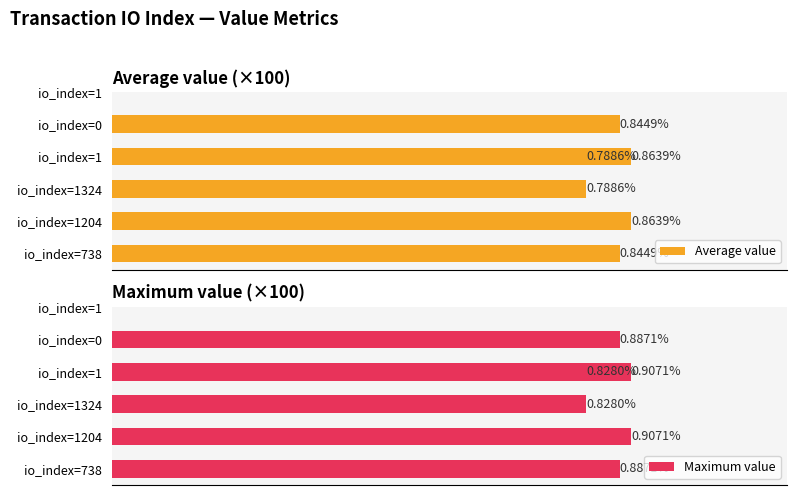

What are all the series names shown in the legend?

Average value, Maximum value